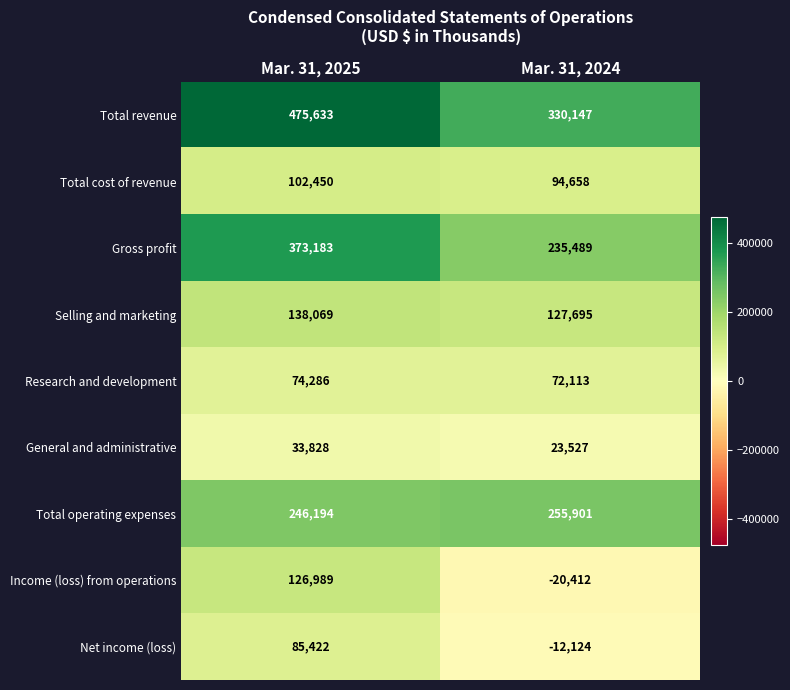

How many series are shown in this chart?

9